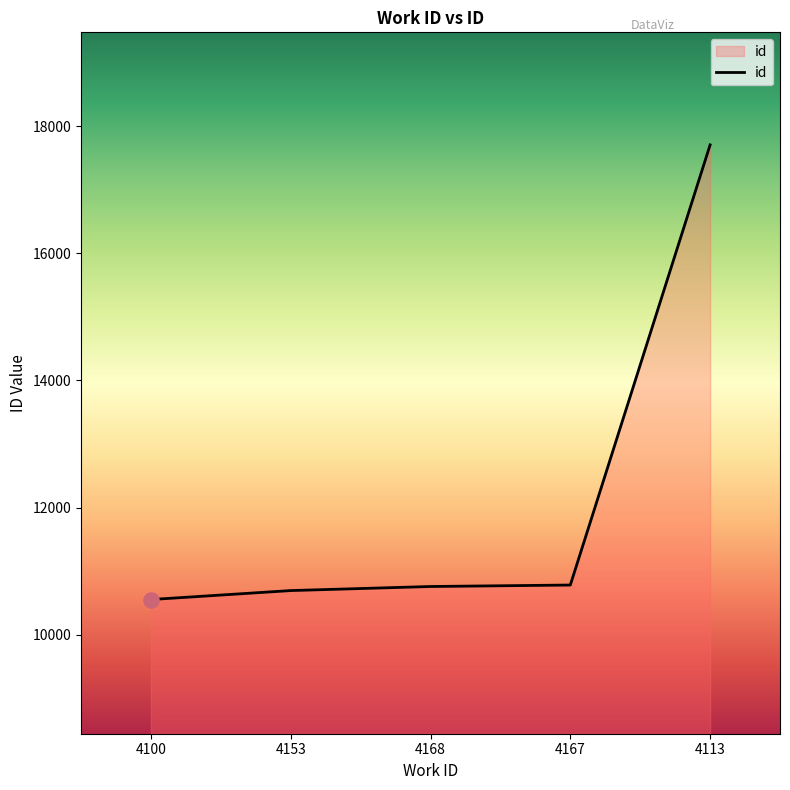

What is the change in value from 4100 to 4168?

+205